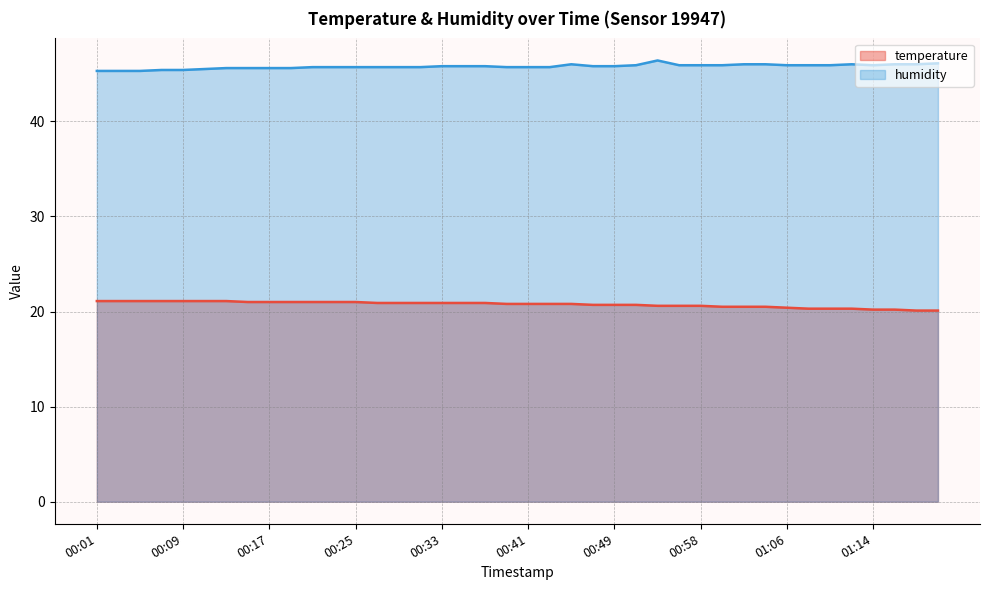

Rank the series by their maximum value, from lowest to highest.

temperature, humidity